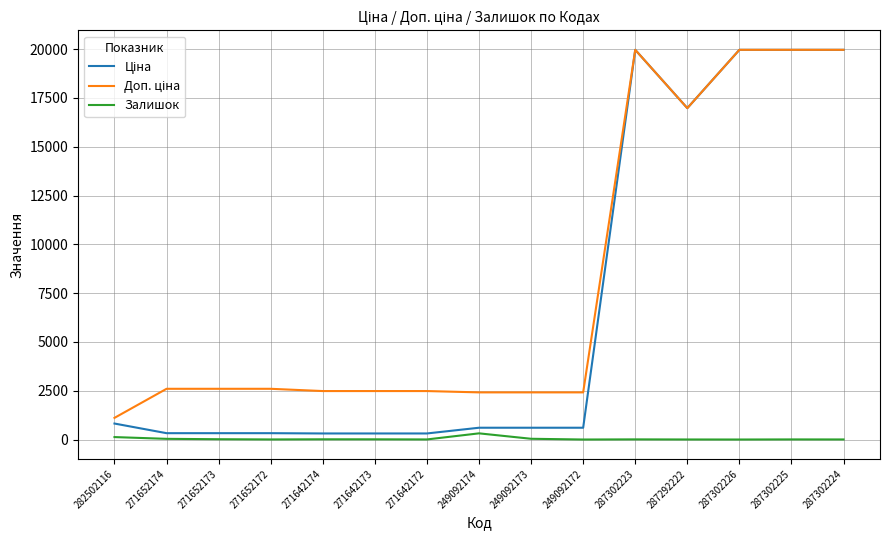

What is the greatest value displayed?

19964.2